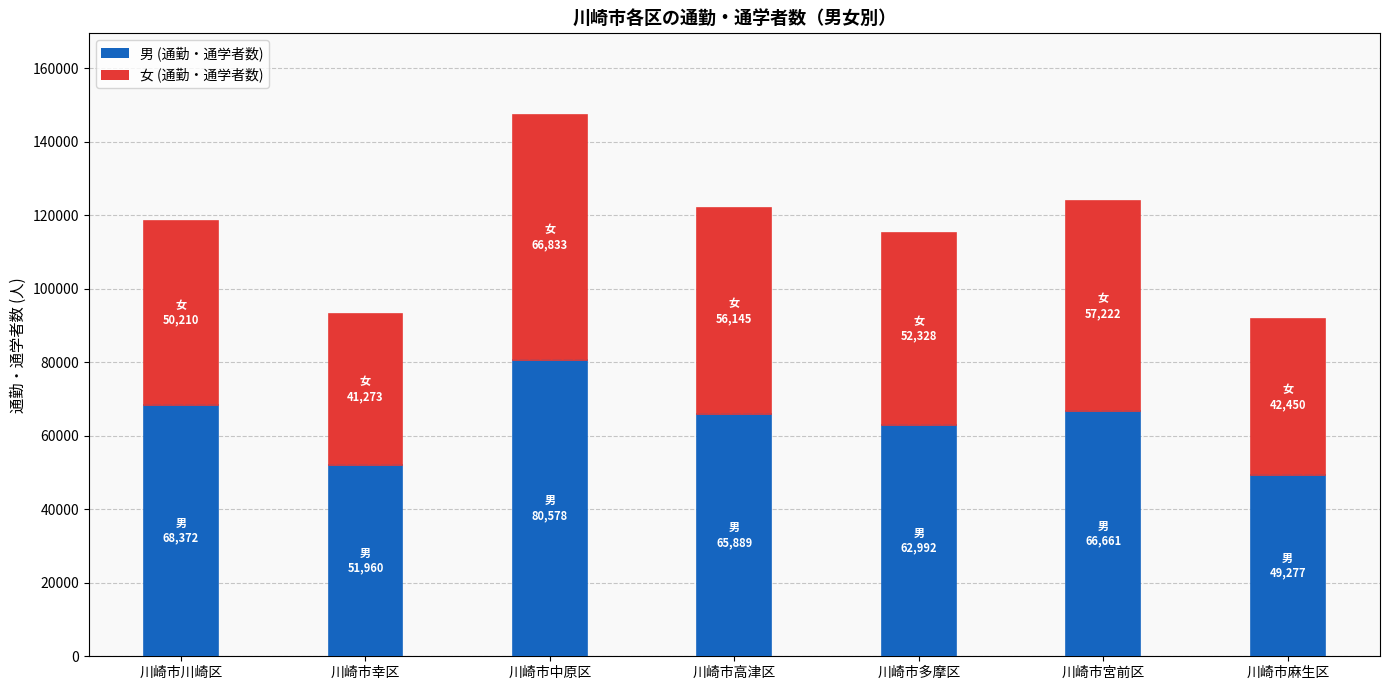

What position from the right is 川崎市幸区?

6